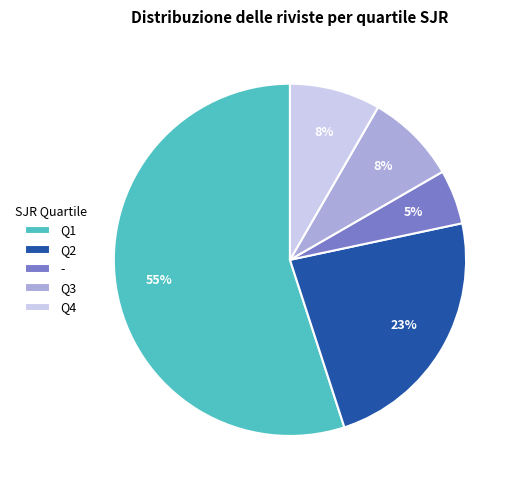

What is the ratio of the value at Q1 to the value at -?

11.0